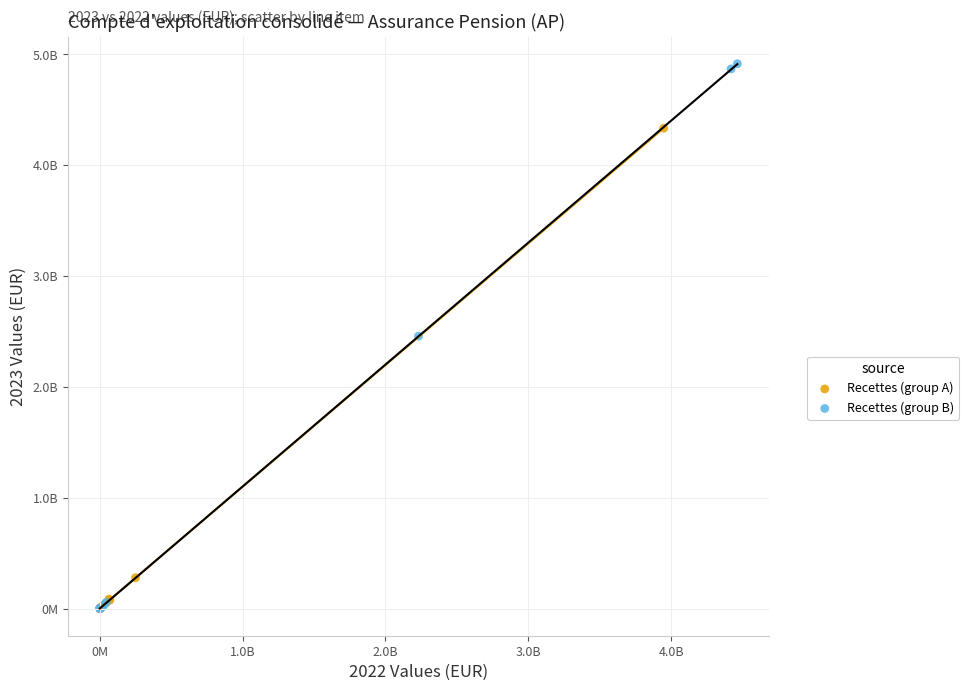

What are all the series names shown in the legend?

Recettes (group A), Recettes (group B)